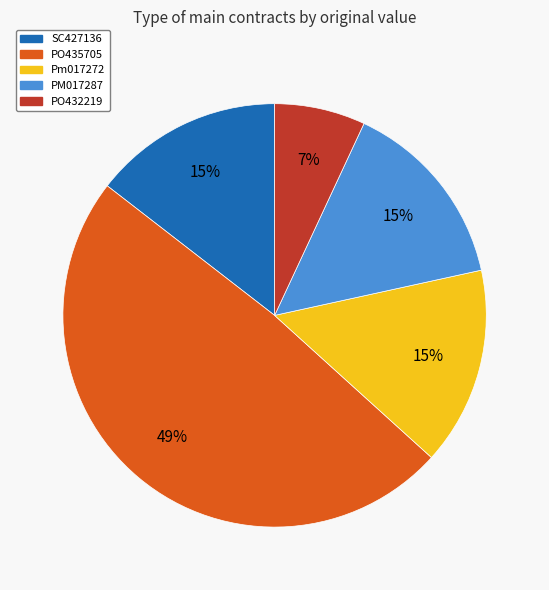

The SC427136 slice represents 15% of the pie. True or false?

True